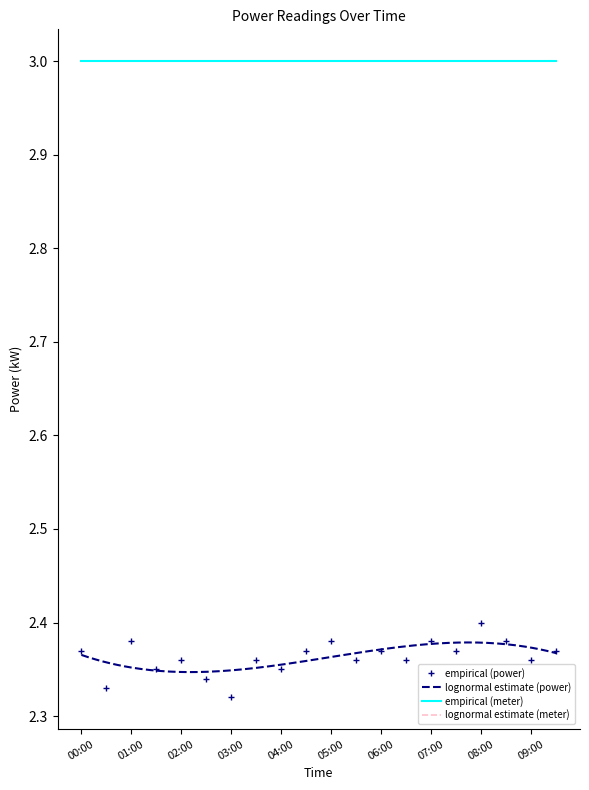

Rank the categories by value from highest to lowest.

08:00, 01:00, 05:00, 07:00, 08:30, 00:00, 04:30, 06:00, 07:30, 09:30, 02:00, 03:30, 05:30, 06:30, 09:00, 01:30, 04:00, 02:30, 00:30, 03:00